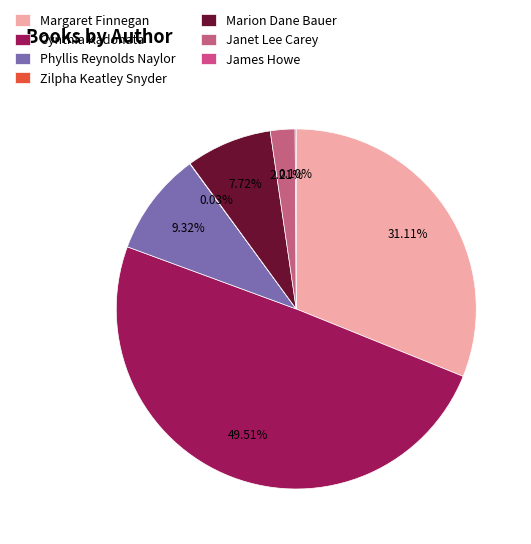

Does Marion Dane Bauer account for over 50% of the chart?

No